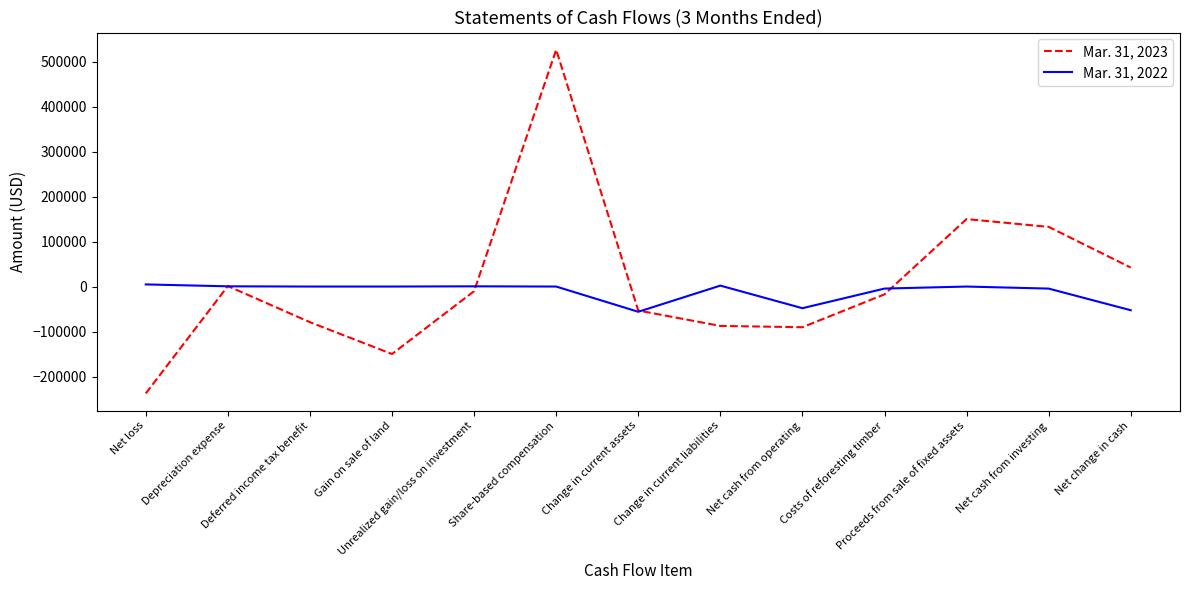

What is the lowest value of the Mar. 31, 2022 series?

-56088